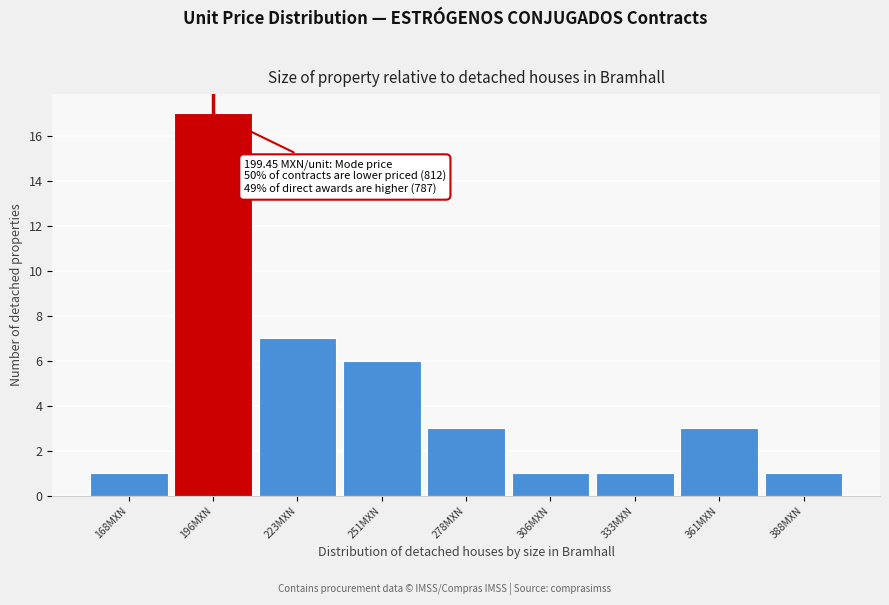

Which range on the x-axis has the tallest bar?

182.5 to 210.0